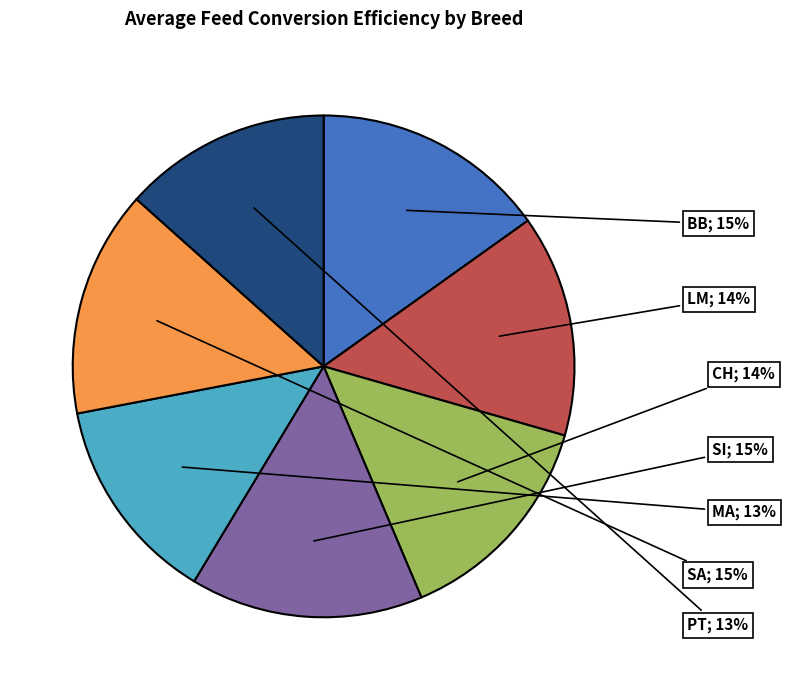

Is there any slice that represents more than half of the pie?

No